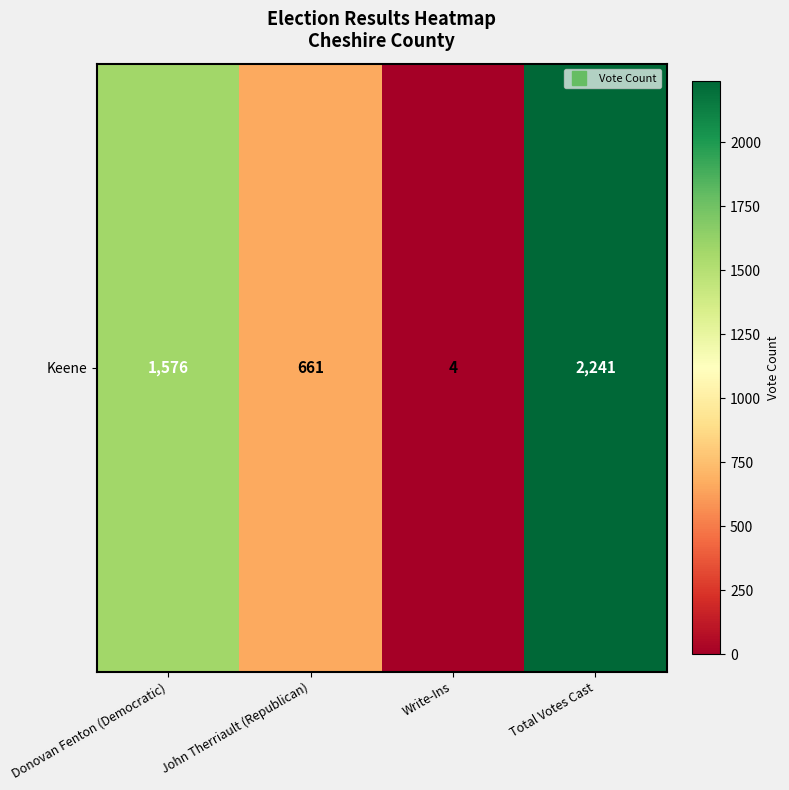

What is the difference between the values at John Therriault (Republican) and Donovan Fenton (Democratic)?

915